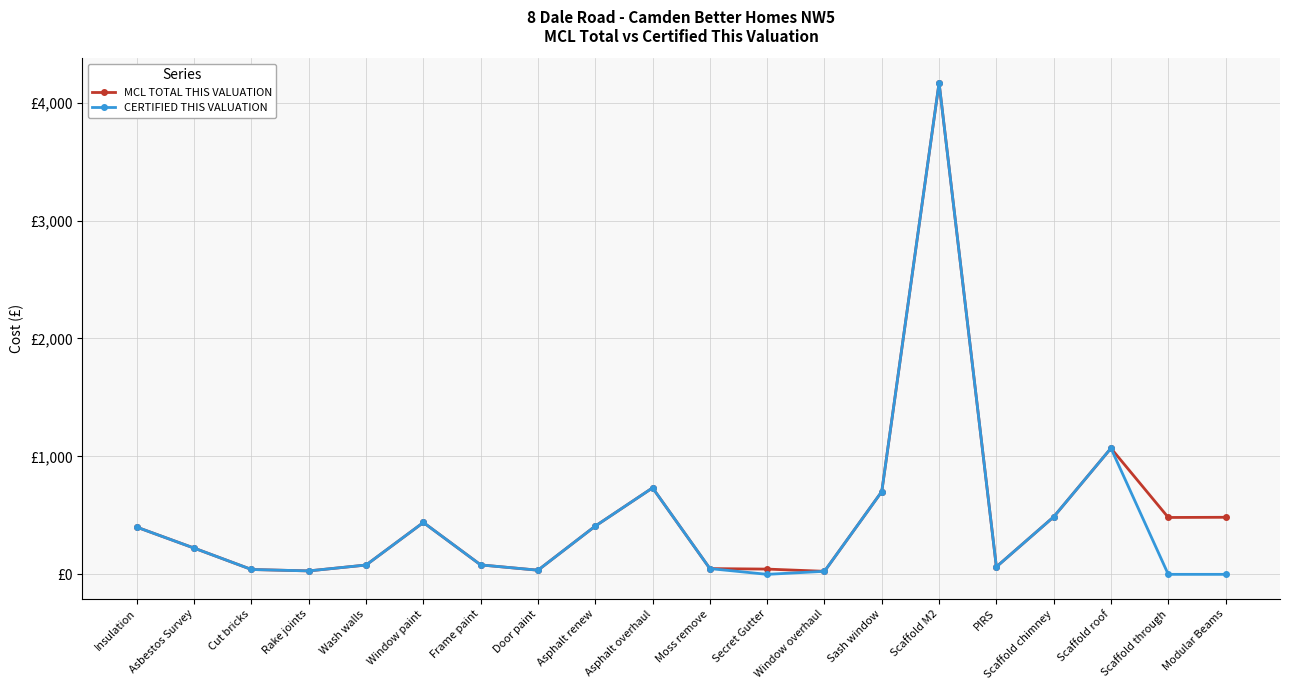

At which label is CERTIFIED THIS VALUATION closest to 2083?

Scaffold roof